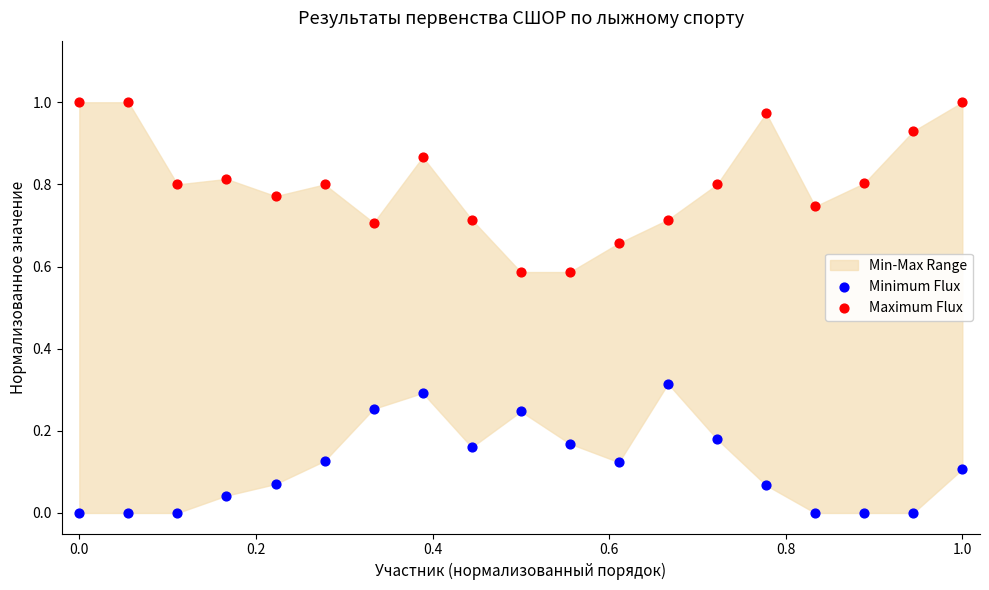

Which series has the largest Y range (max minus min)?

Maximum Flux